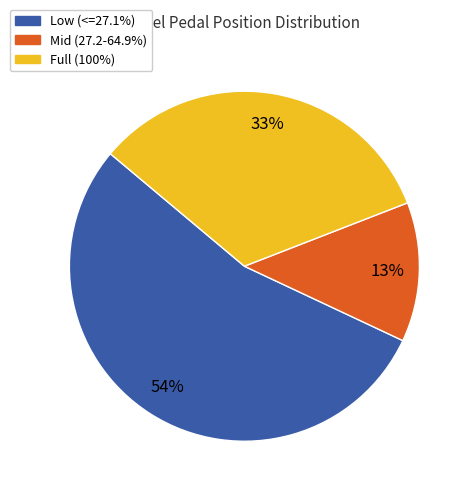

Is there any slice that represents more than half of the pie?

Yes